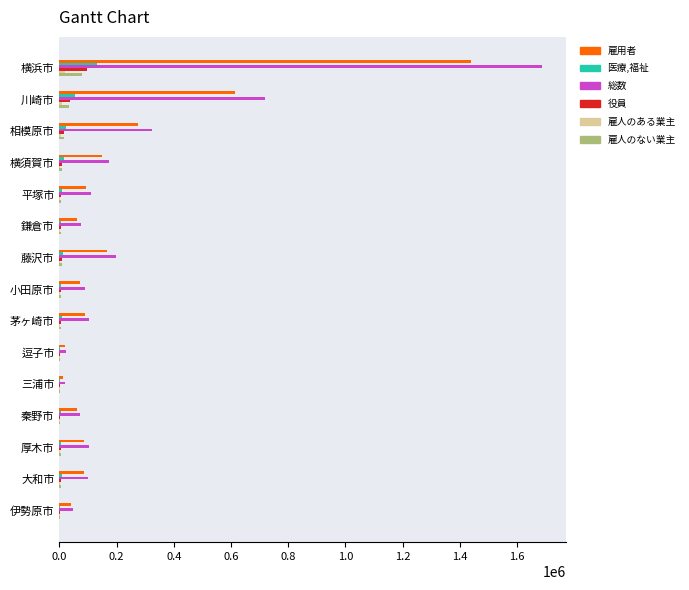

The 雇用者 series shows 85826 at 大和市. True or false?

True